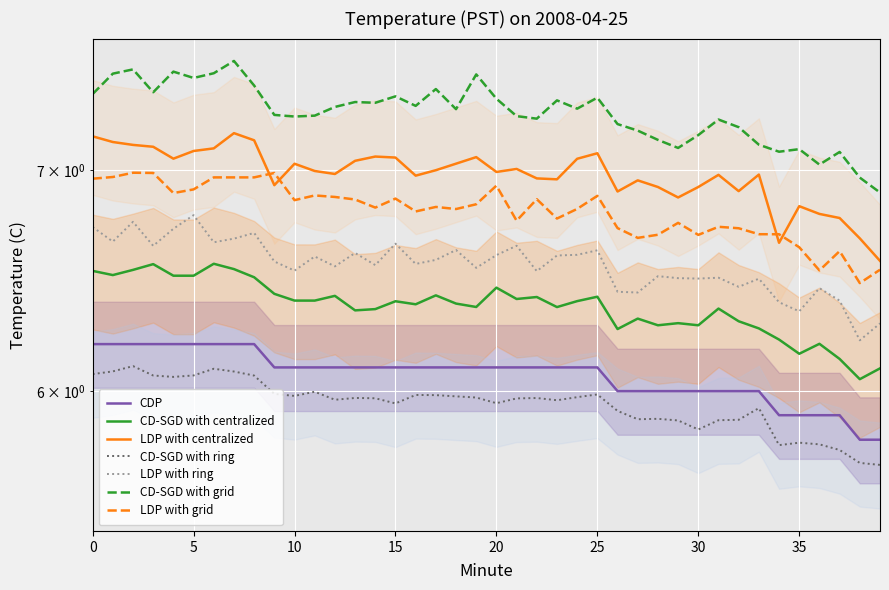

What is the ratio of the value at 33 to the value at 23?

1.0